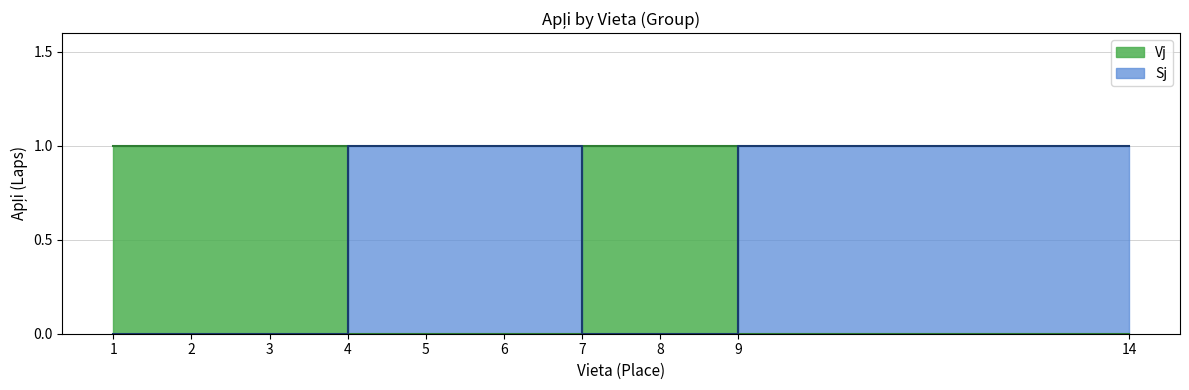

What are all the series names shown in the legend?

Vj, Sj